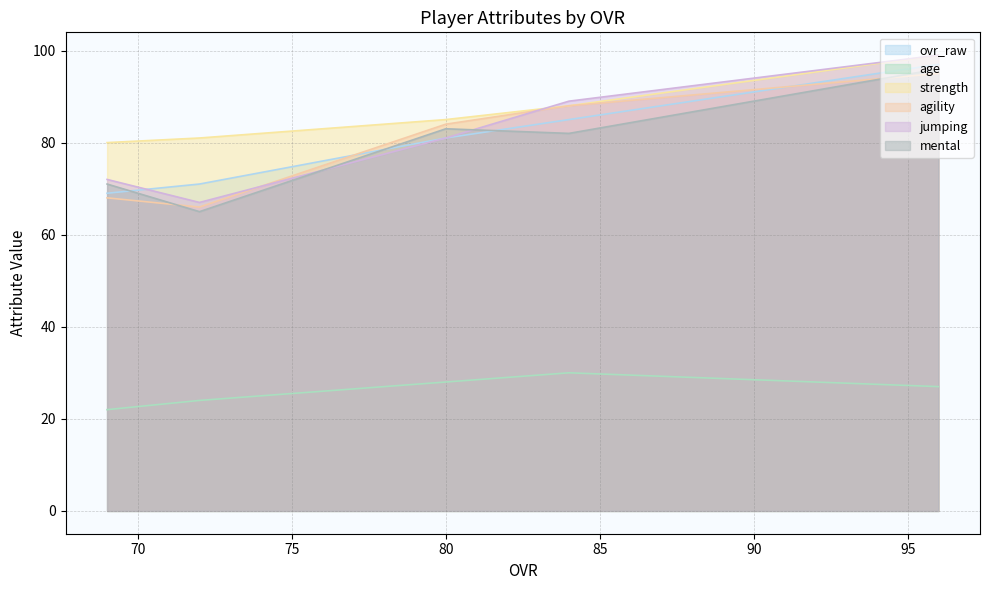

Reading left to right, what are all the values shown in this chart?

ovr_raw: 96=97	84=85	80=81	72=71	69=69
age: 96=27	84=30	80=28	72=24	69=22
strength: 96=99	84=88	80=85	72=81	69=80
agility: 96=95	84=88	80=84	72=66	69=68
jumping: 96=99	84=89	80=81	72=67	69=72
mental: 96=96	84=82	80=83	72=65	69=71